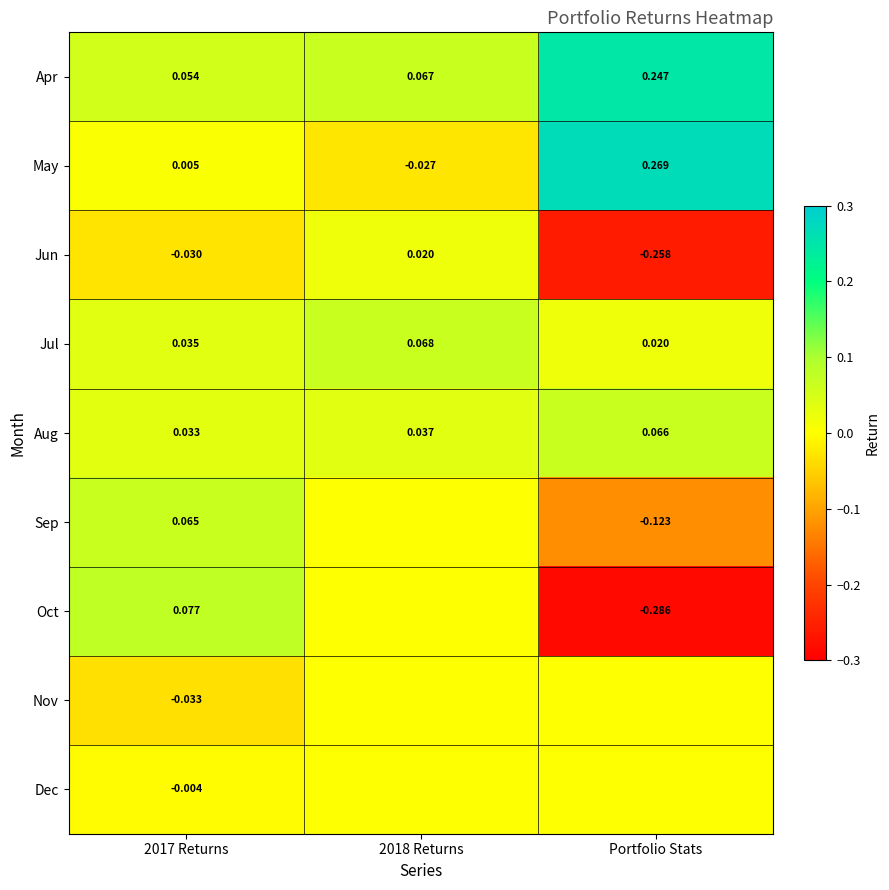

Is the value of Jun at 2017 Returns greater than the value of Sep at Portfolio Stats?

Yes